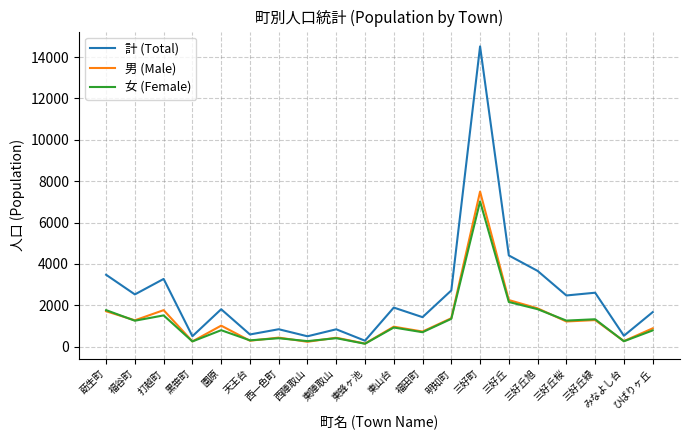

Which category has the highest value across all series?

三好町